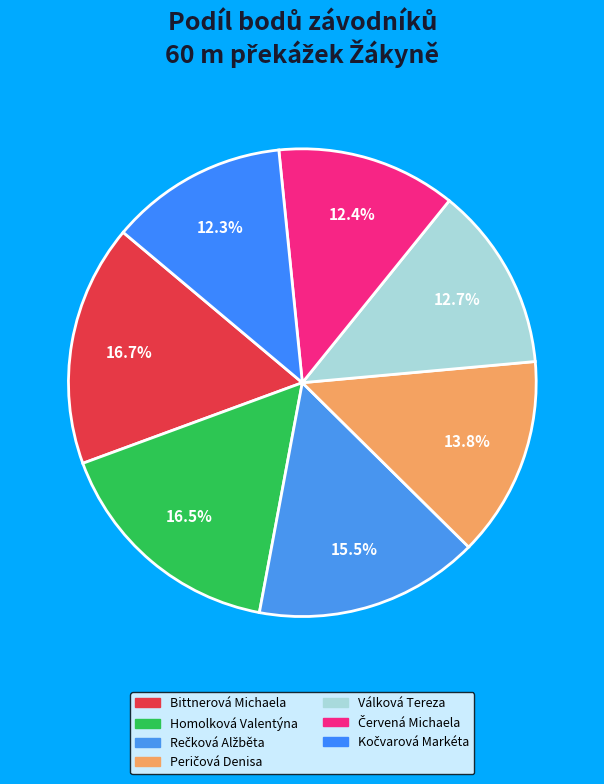

What is the total percentage of Válková Tereza and Peričová Denisa?

26.6%